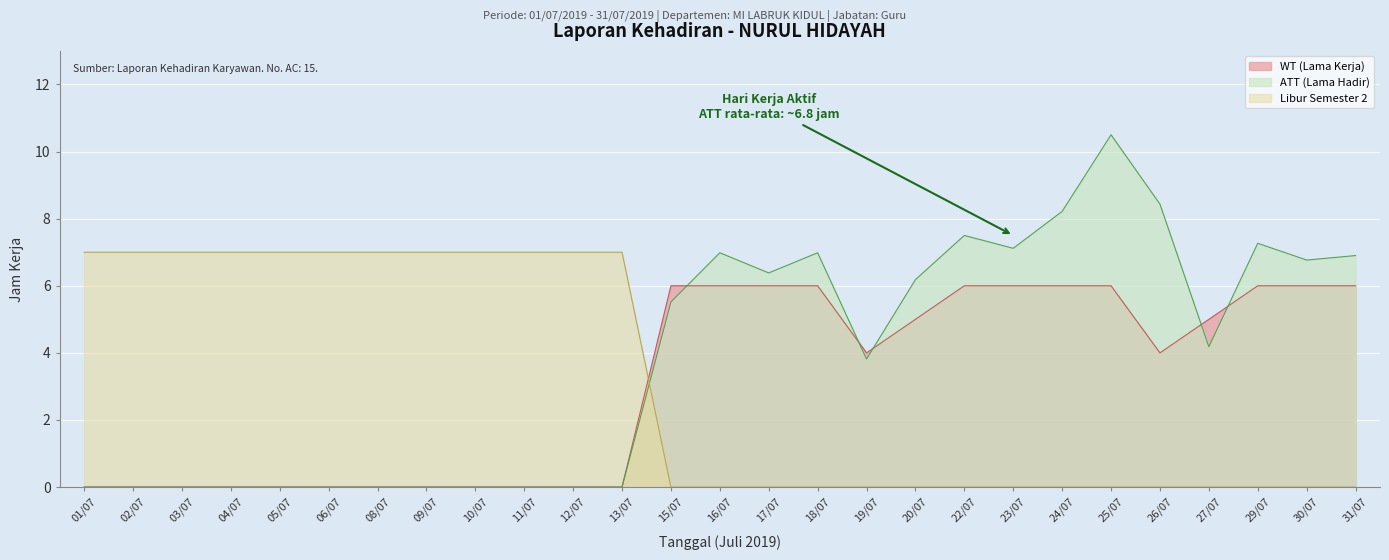

Is the value of WT (Lama Kerja) at 18/07 greater than the value of ATT (Lama Hadir) at 20/07?

No